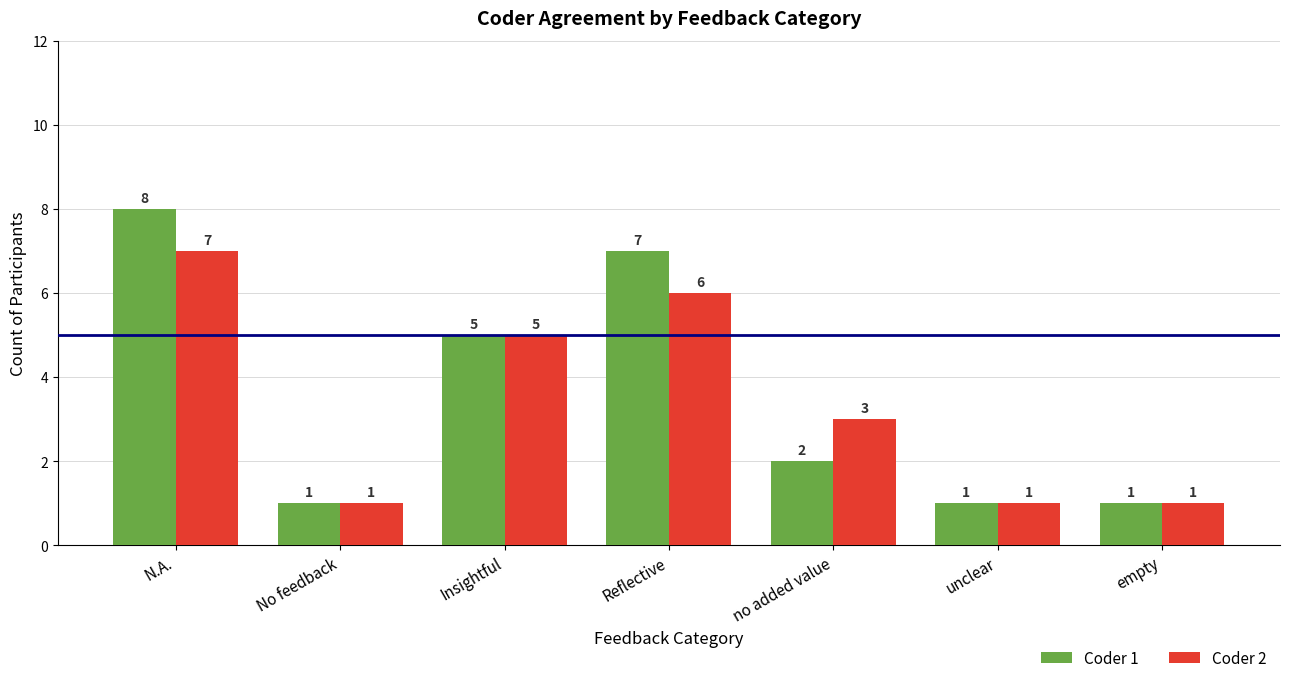

How many data points in Coder 1 are less than 2?

3